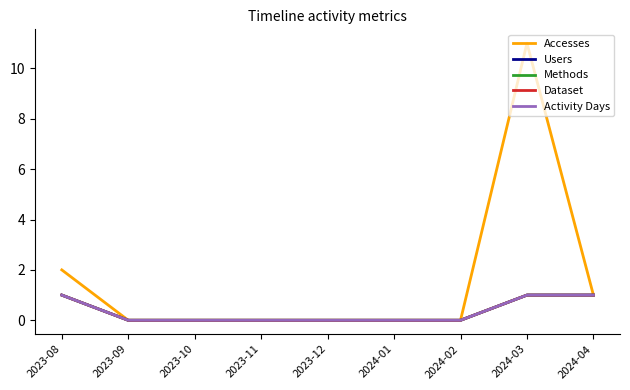

Does the chart display data point markers on the line(s)?

No